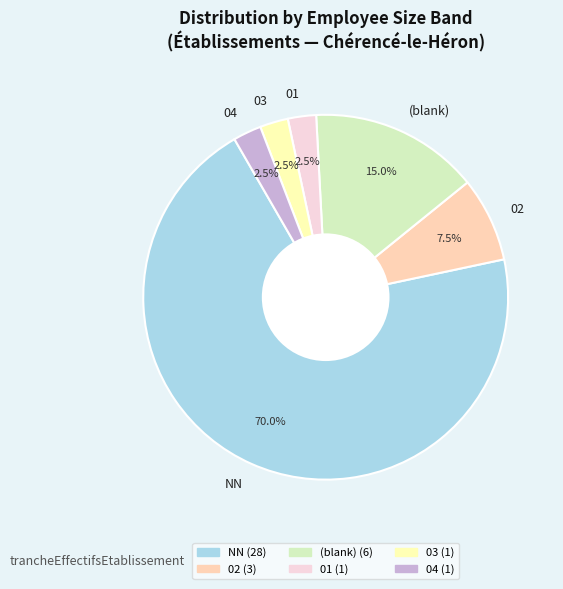

Which slice represents more than half of the pie?

NN